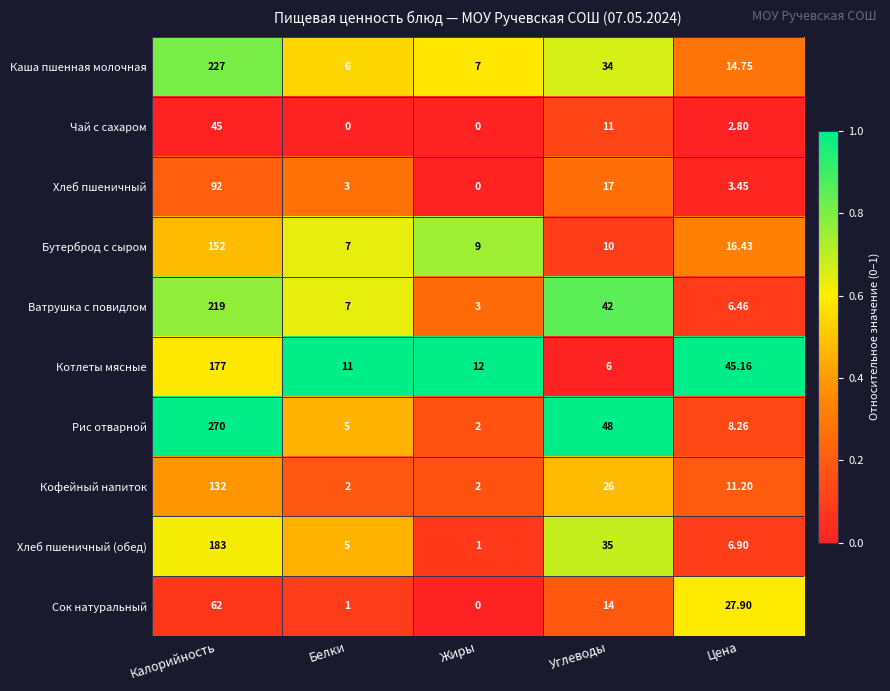

Which series has the widest spread of values?

Рис отварной